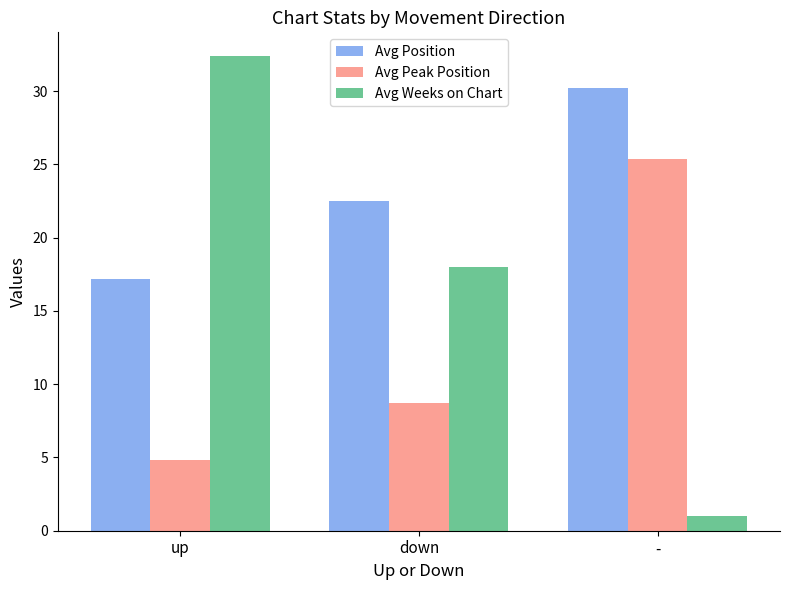

What is the sum of the Avg Peak Position values at - and down?

34.1